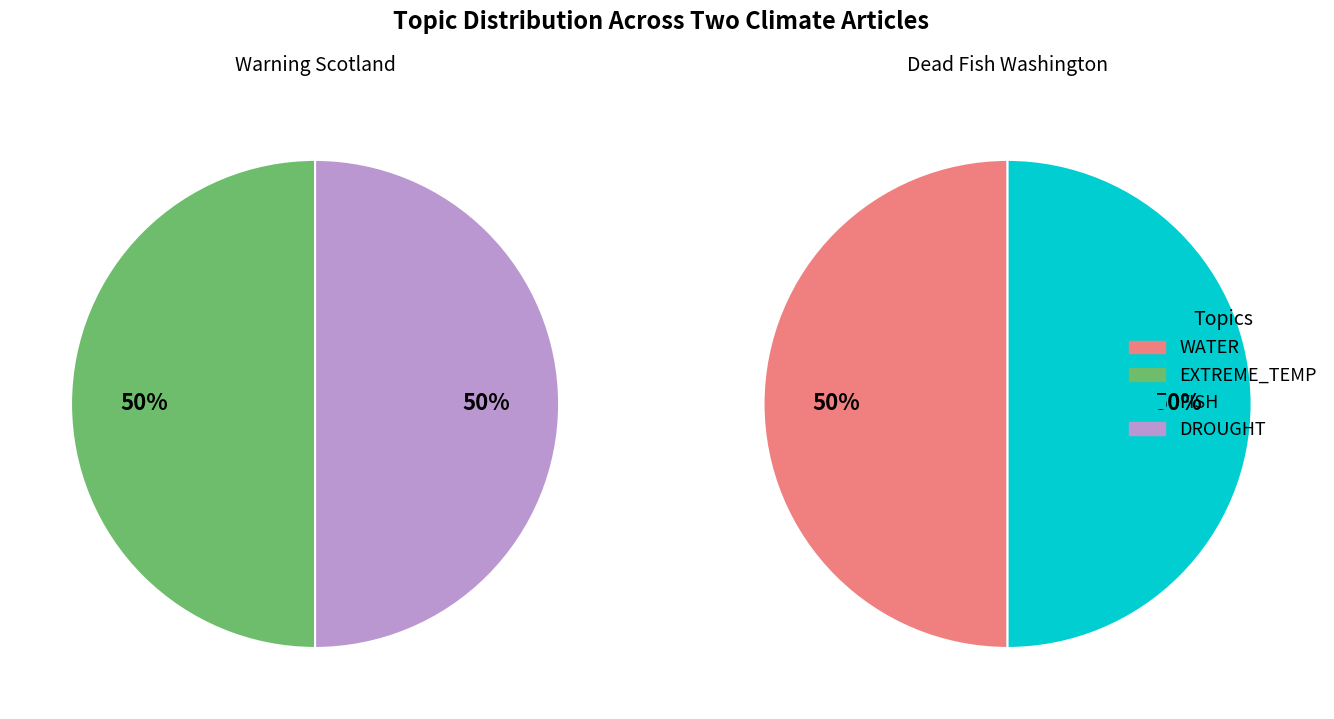

What percentage do DROUGHT and FISH together represent?

50.0%